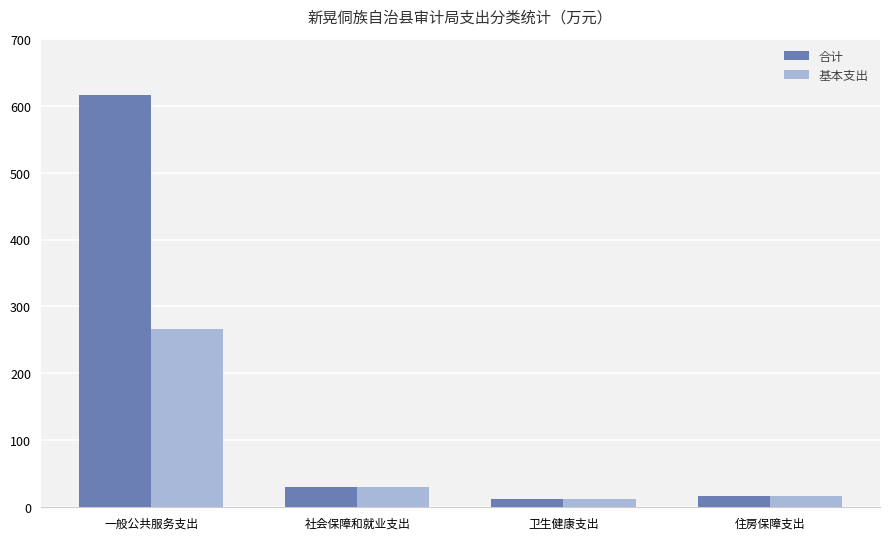

At which label is 基本支出 closest to 138?

社会保障和就业支出